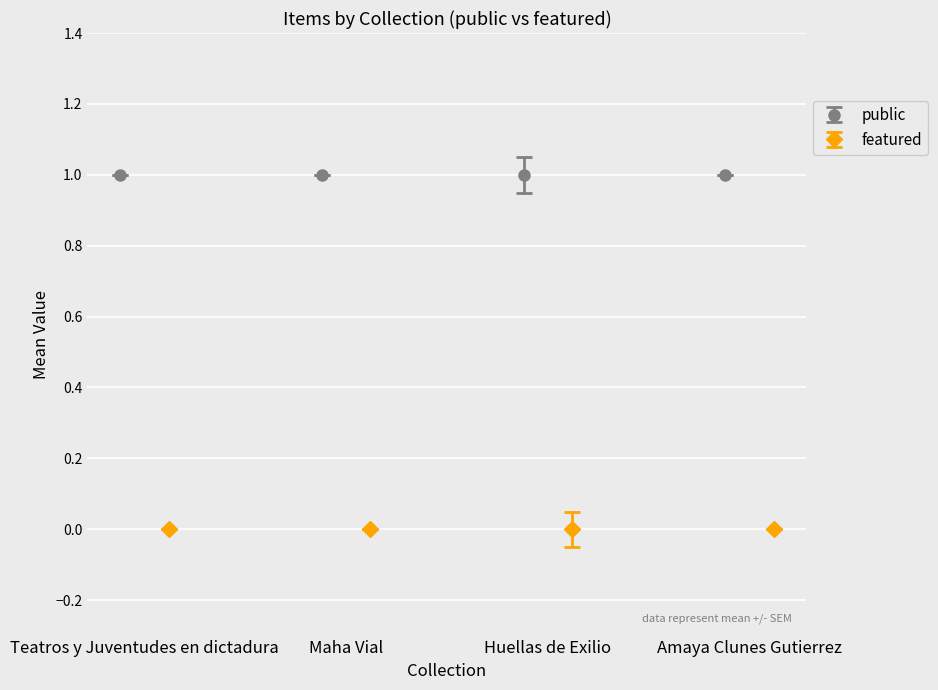

Which series has the largest range (max minus min)?

public